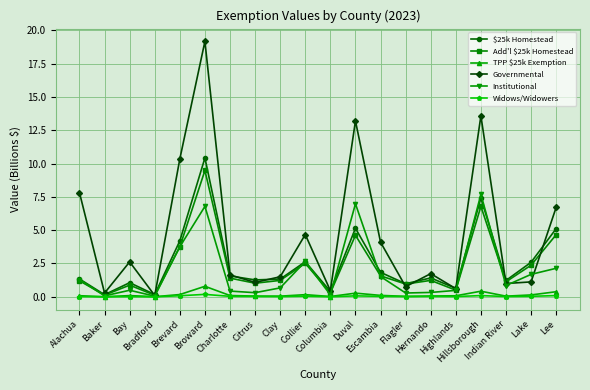

In $25k Homestead, how many points are lower than both neighbors (excluding endpoints)?

7